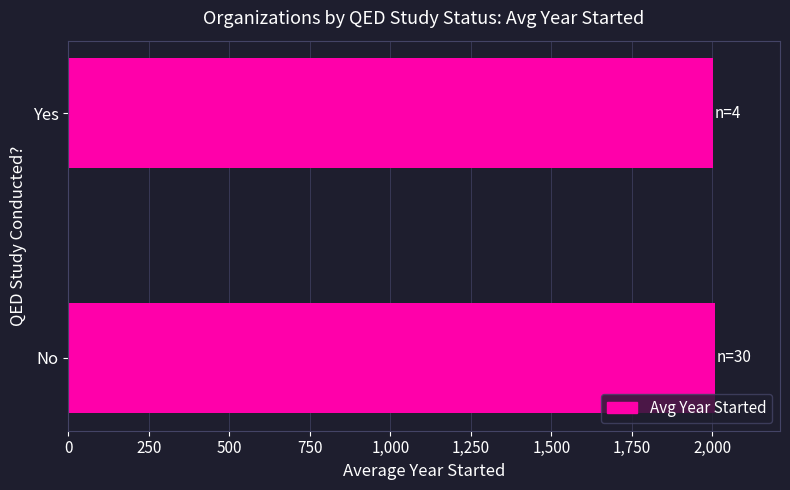

What is the sum of the values at No and Yes?

4011